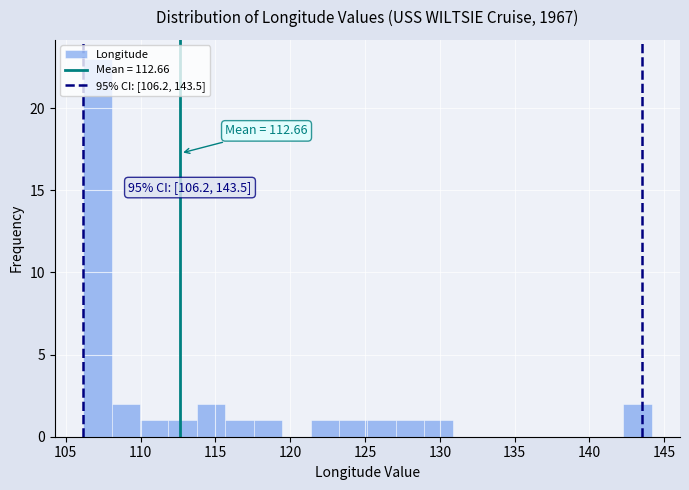

Read against the x-axis, roughly where is the centre of the tallest bar?

107.0